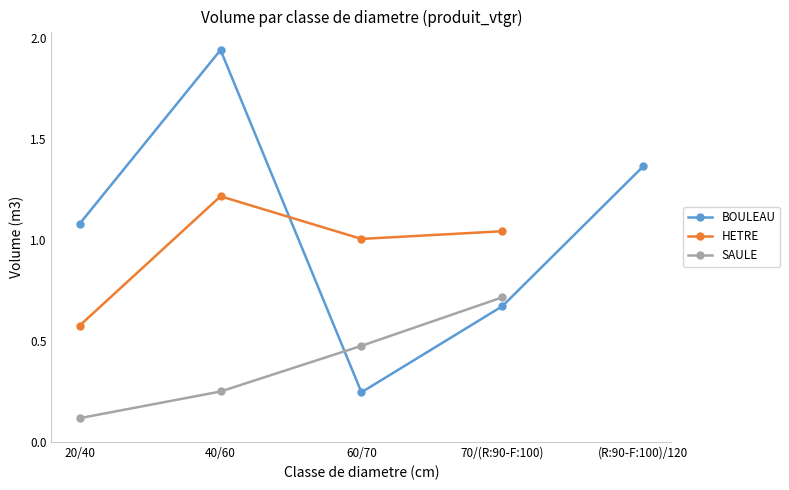

What is the label of the 1st point from the left?

20/40